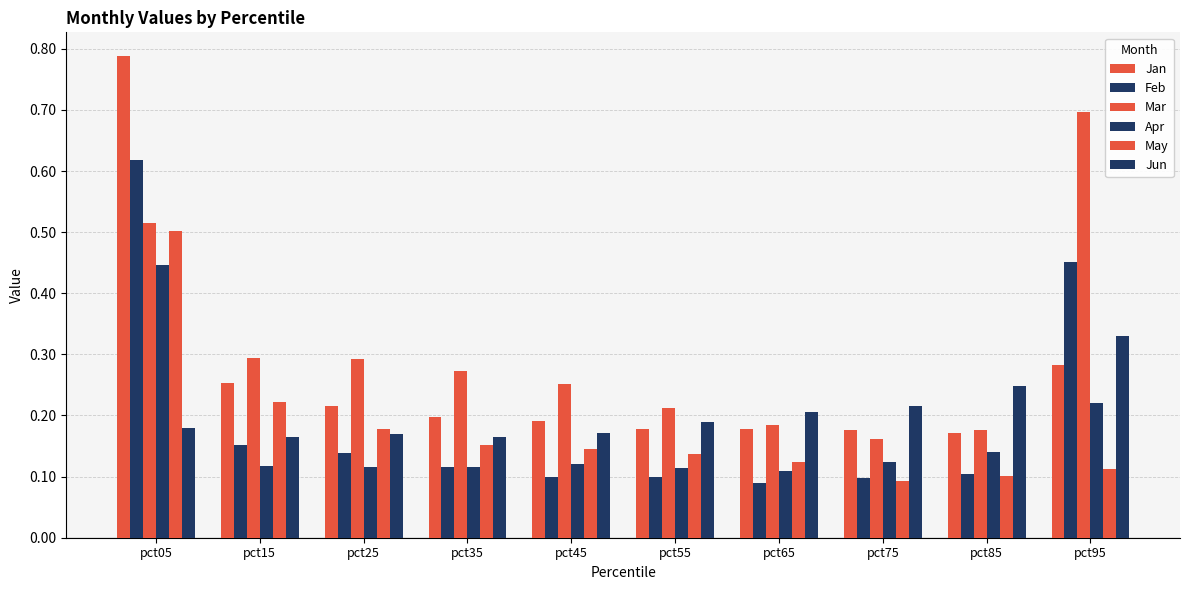

Rank the categories by Jan value from lowest to highest.

pct85, pct75, pct65, pct55, pct45, pct35, pct25, pct15, pct95, pct05